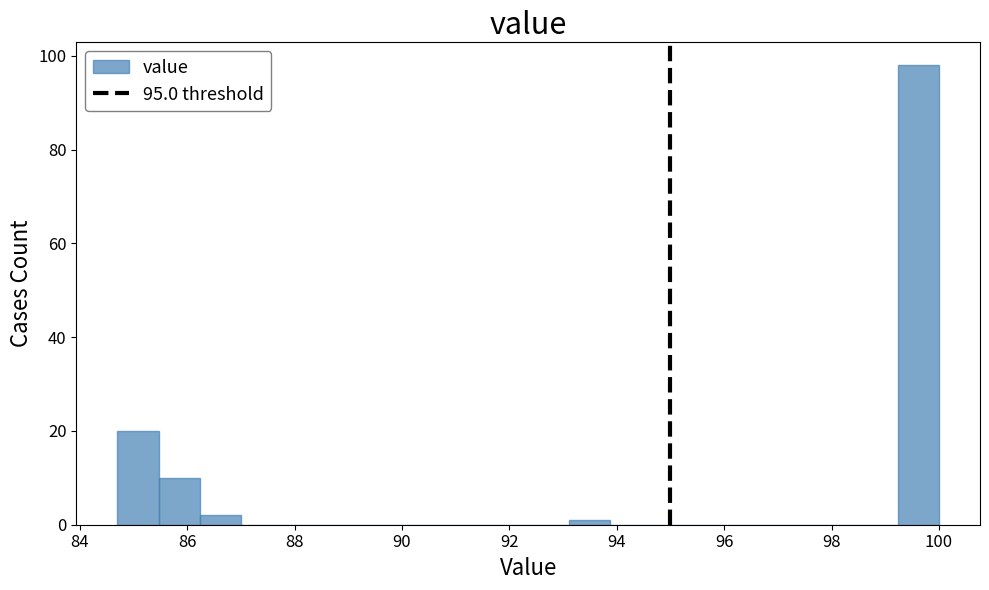

Read against the x-axis, roughly where is the centre of the tallest bar?

99.6